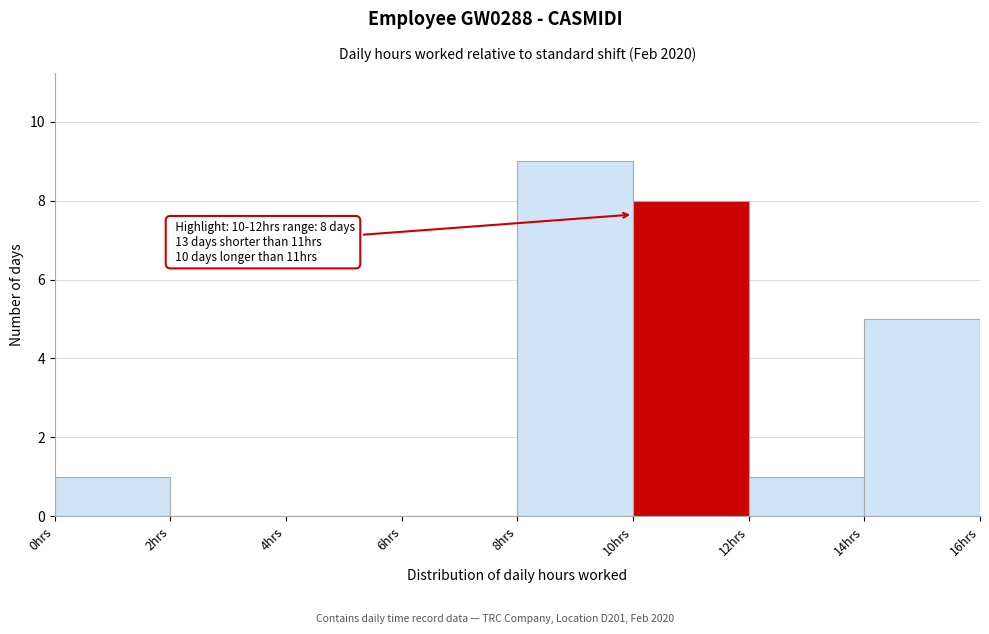

Over which range of the x-axis is the bar tallest?

8 to 10